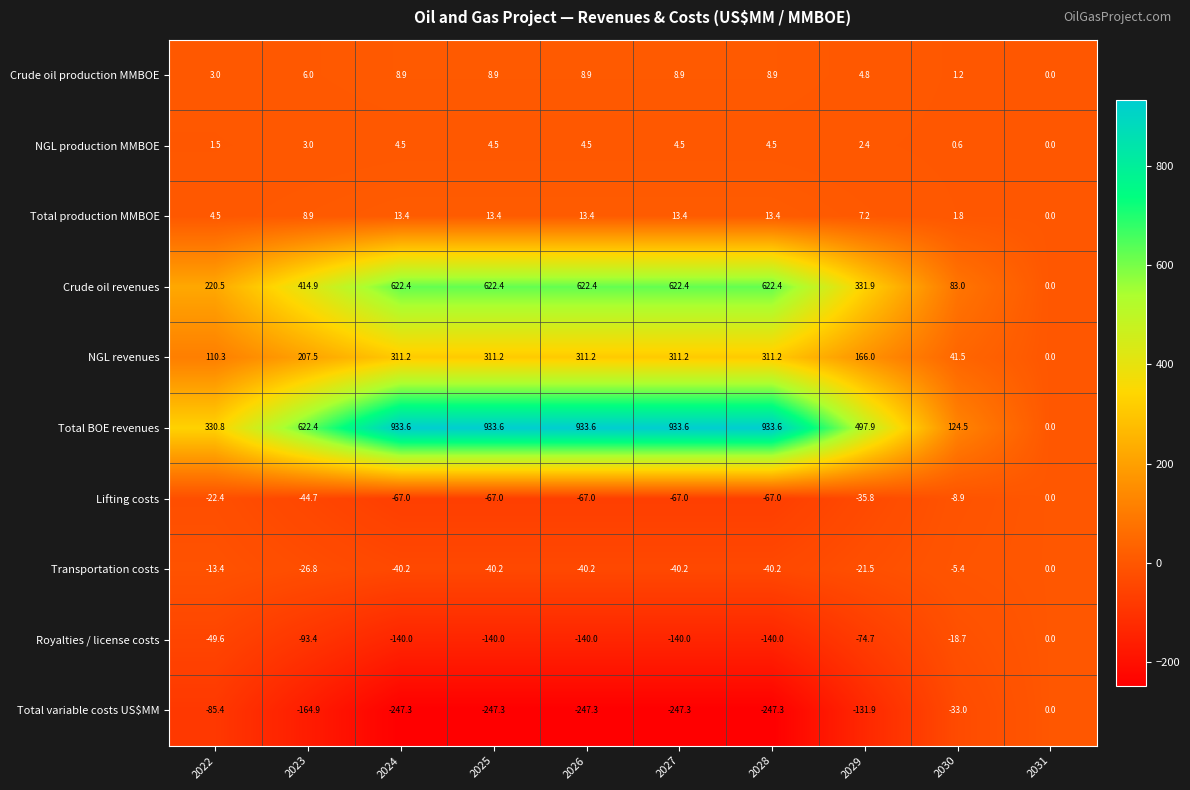

At which label is Lifting costs closest to -33?

2029